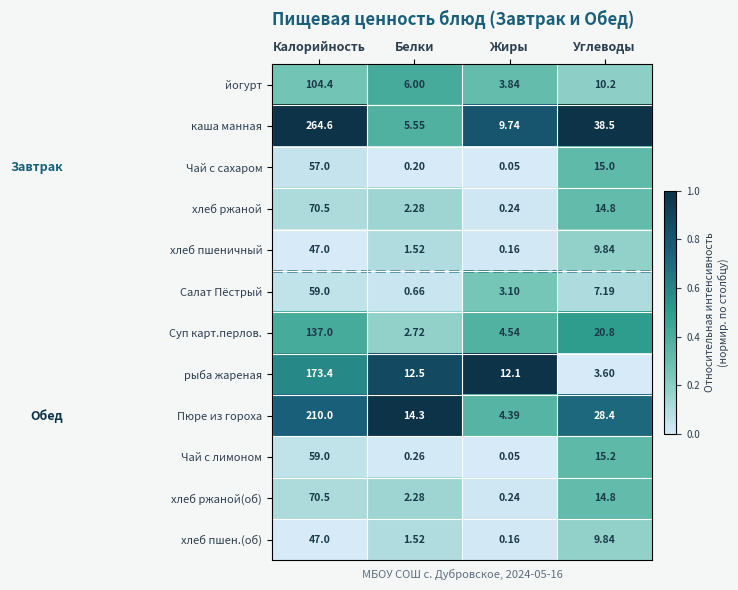

Which series has the widest spread of values?

каша манная